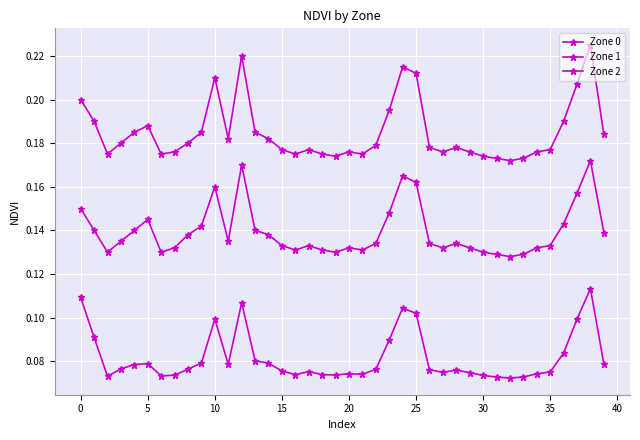

What is the average value of the Zone 1 series?

0.1